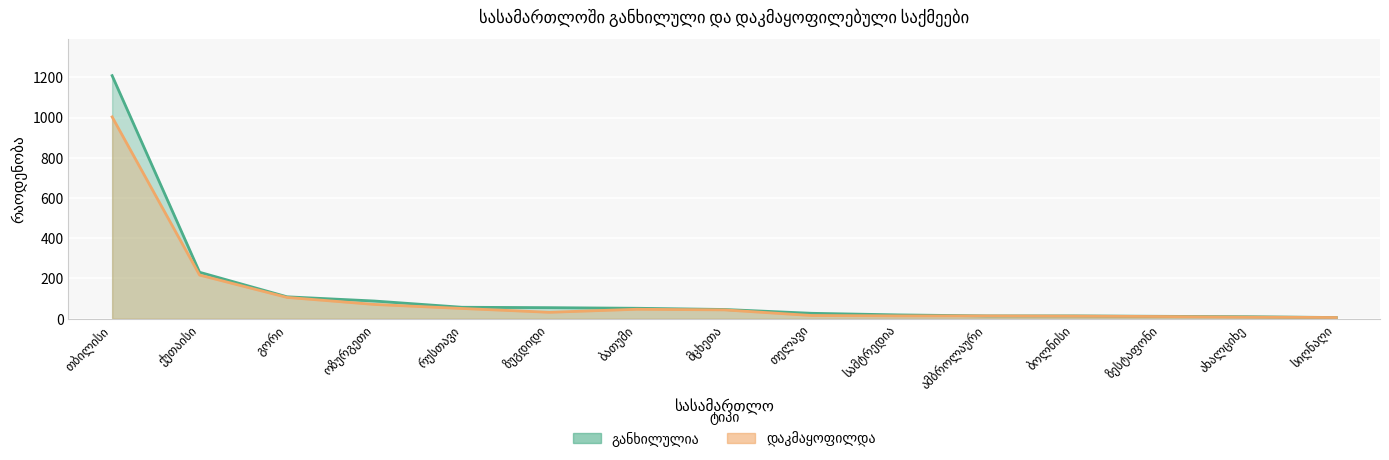

At which category does დაკმაყოფილდა reach its first local valley?

ზუგდიდი